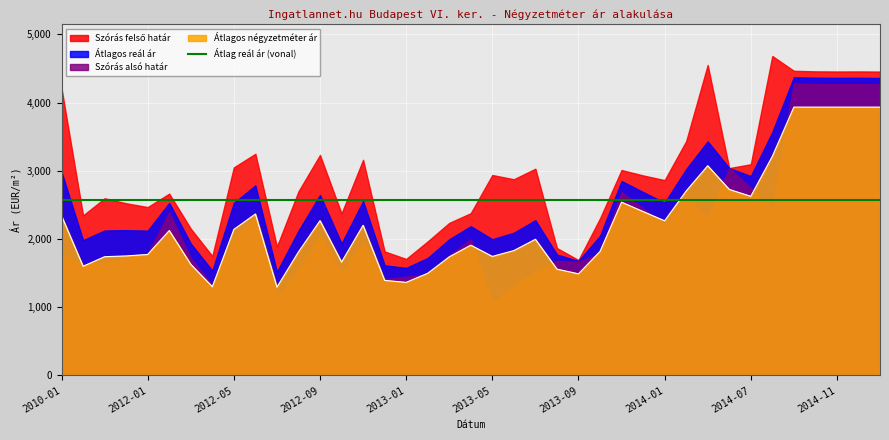

What is the highest value of the Szórás alsó határ series?

4277